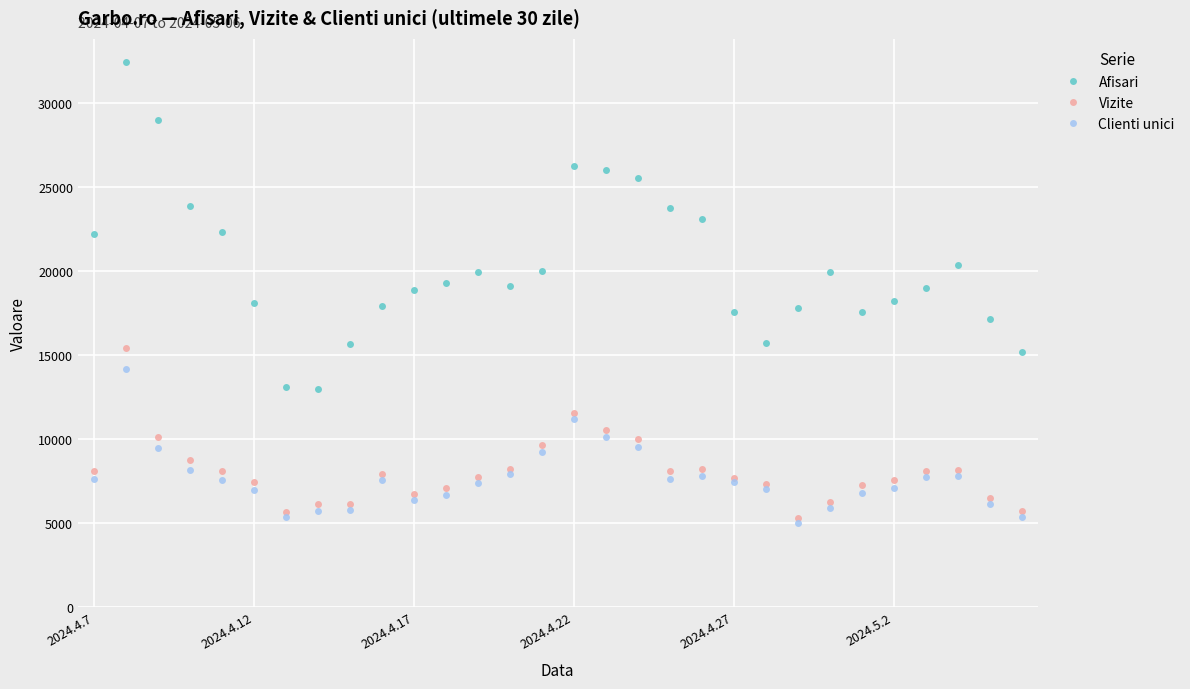

Which series has the largest range (max minus min)?

Afisari